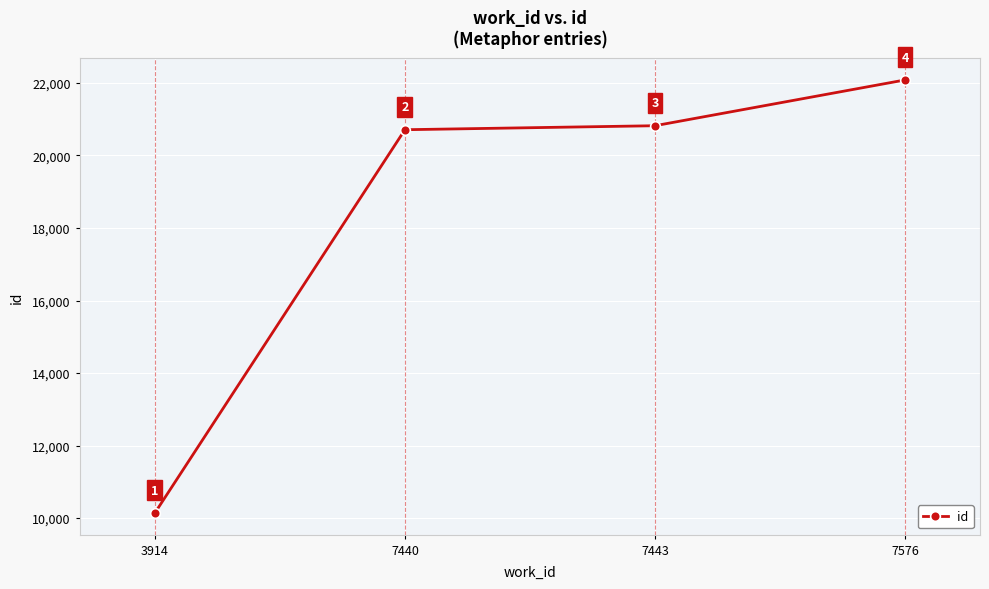

What value does the data have at 7440?

20710